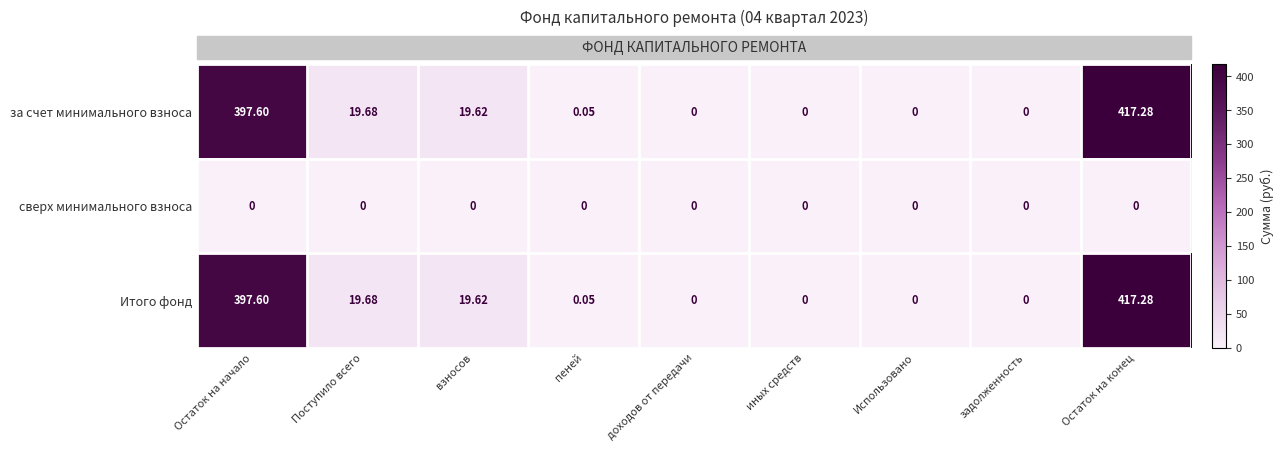

Is the value of сверх минимального взноса at Поступило всего greater than the value of Итого фонд at Остаток на конец?

No